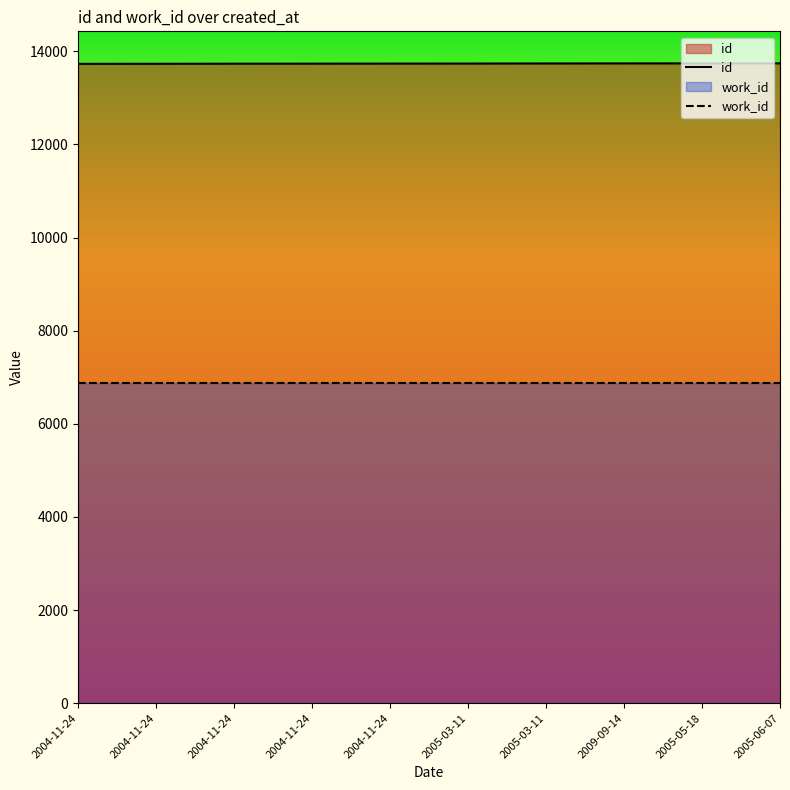

Which series has the largest total across all categories?

id